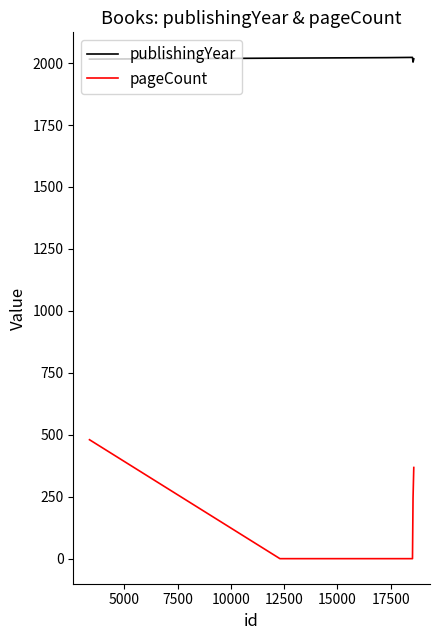

Which series has the largest range (max minus min)?

pageCount